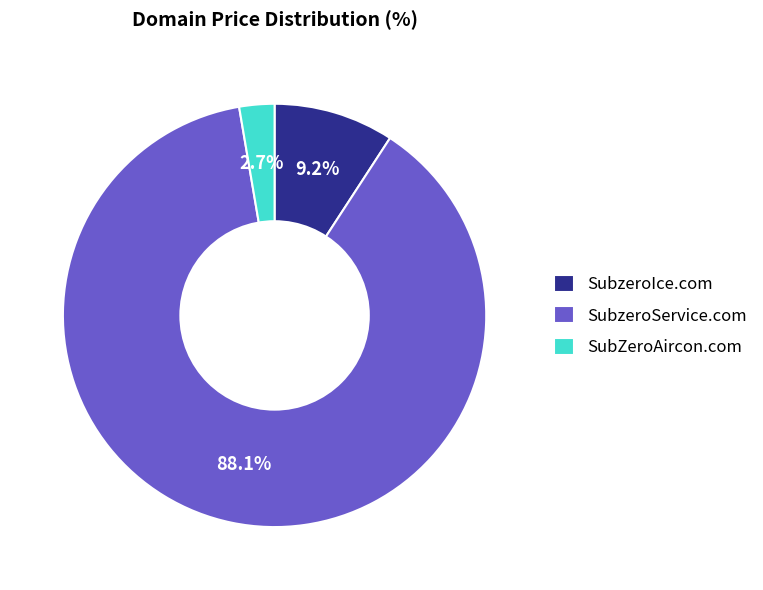

The SubzeroService.com slice represents 98% of the pie. True or false?

False